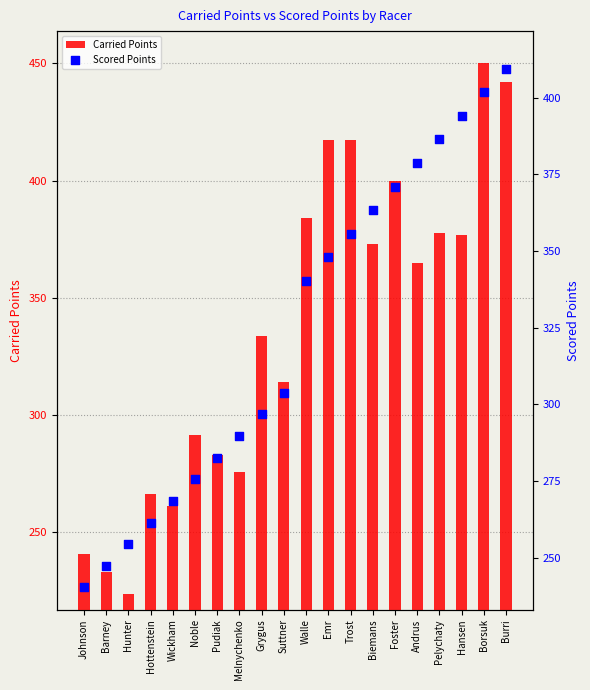

Which series contains the highest Y value?

Carried Points